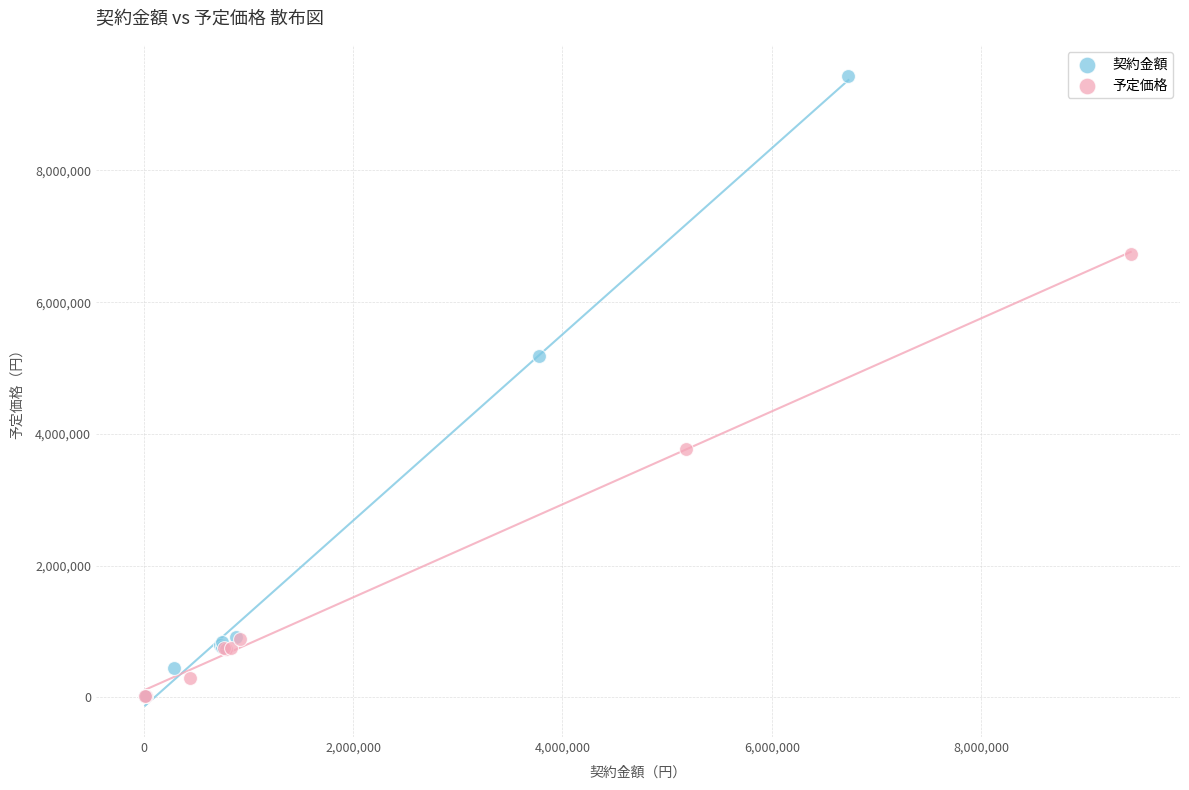

Which series reaches the maximum Y coordinate?

契約金額